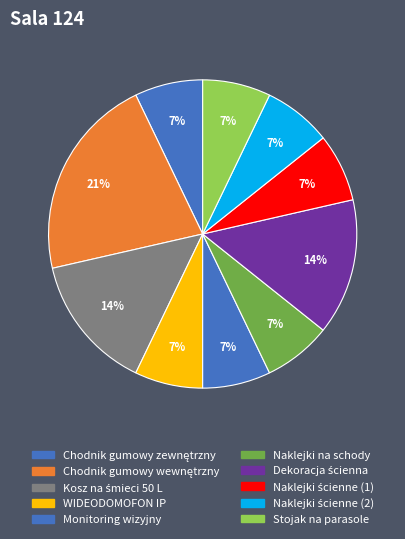

Which category has the smallest portion of the pie?

Chodnik gumowy zewnętrzny